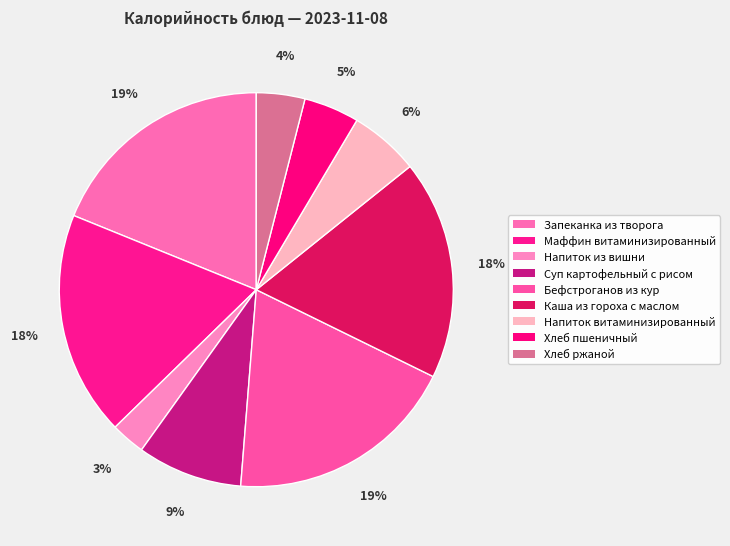

Is it true that Каша из гороха с маслом is 18% of the pie?

True